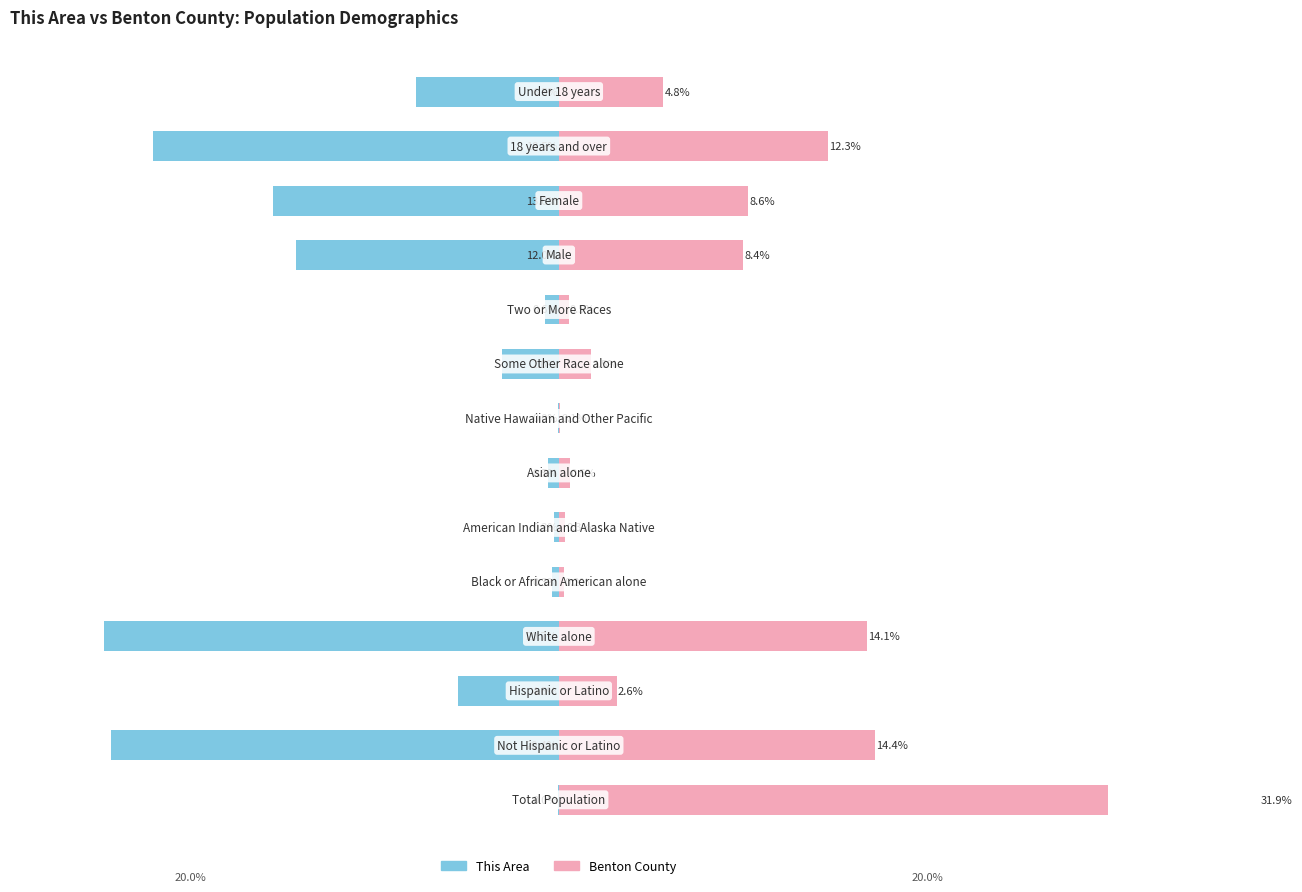

What is the value of the This Area bar at the 9th from the left?

-2.6